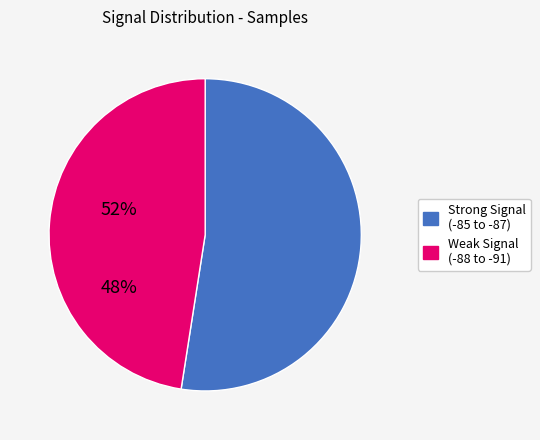

How many slices are in this pie chart?

2